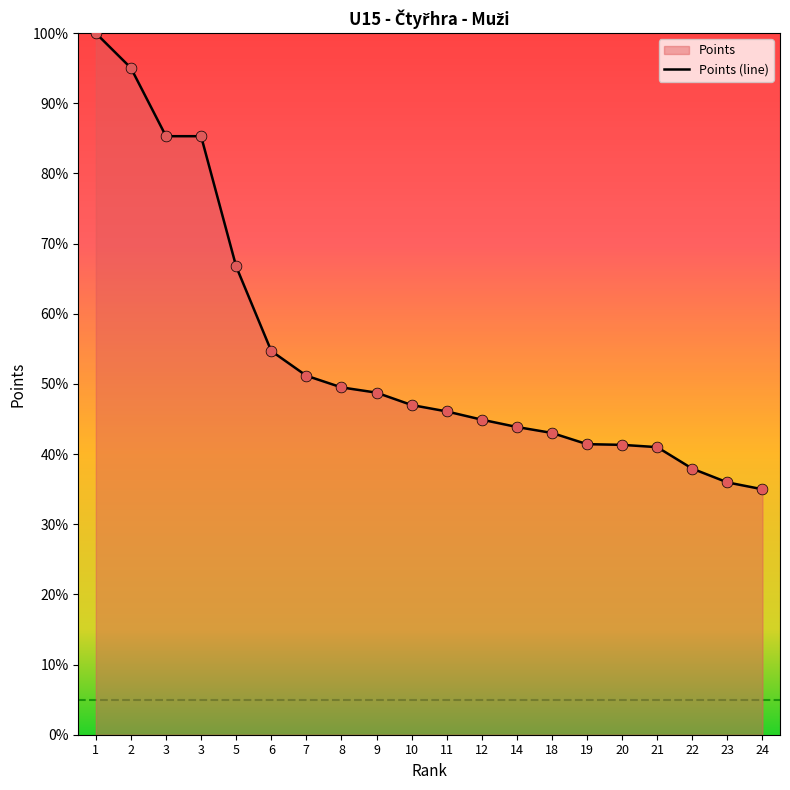

What is the change in value from 12 to 18?

-1.9